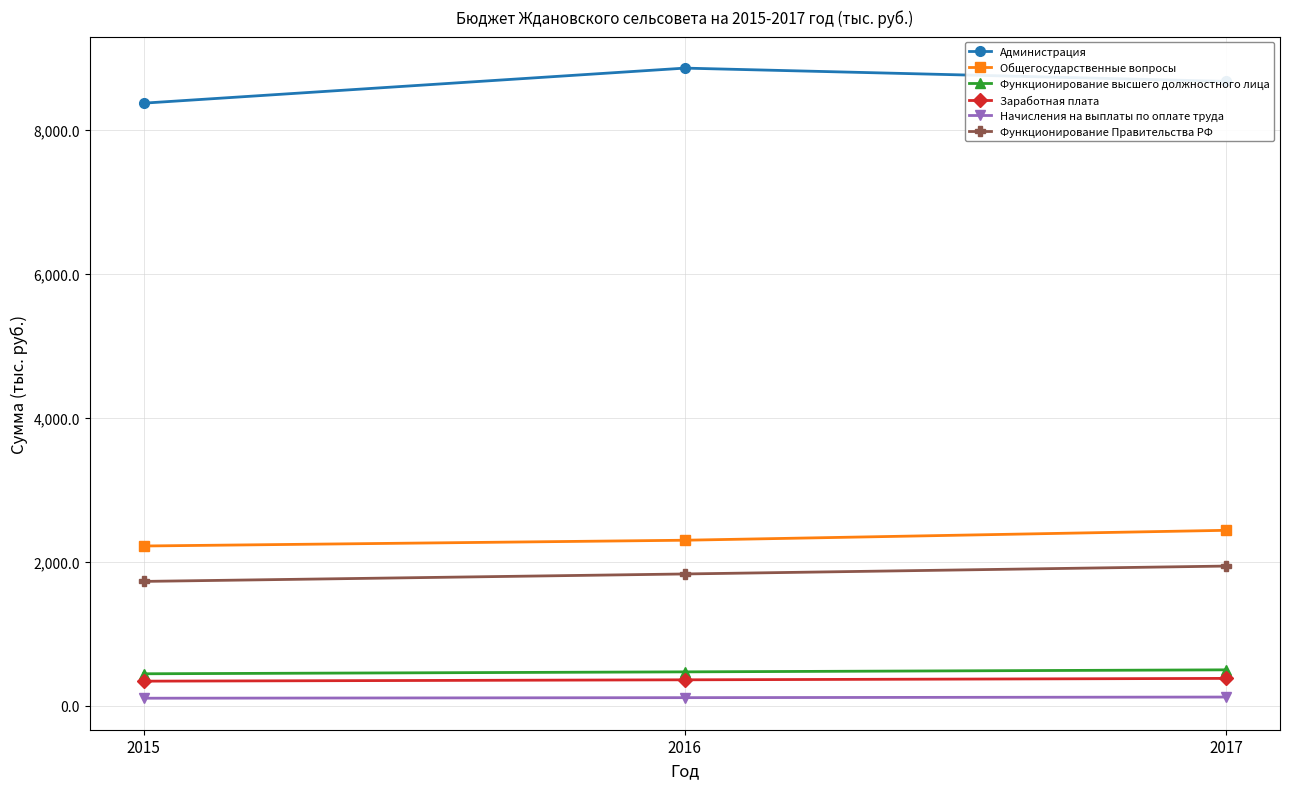

True or false: Администрация has a value of 4838.0 at 2016.

False